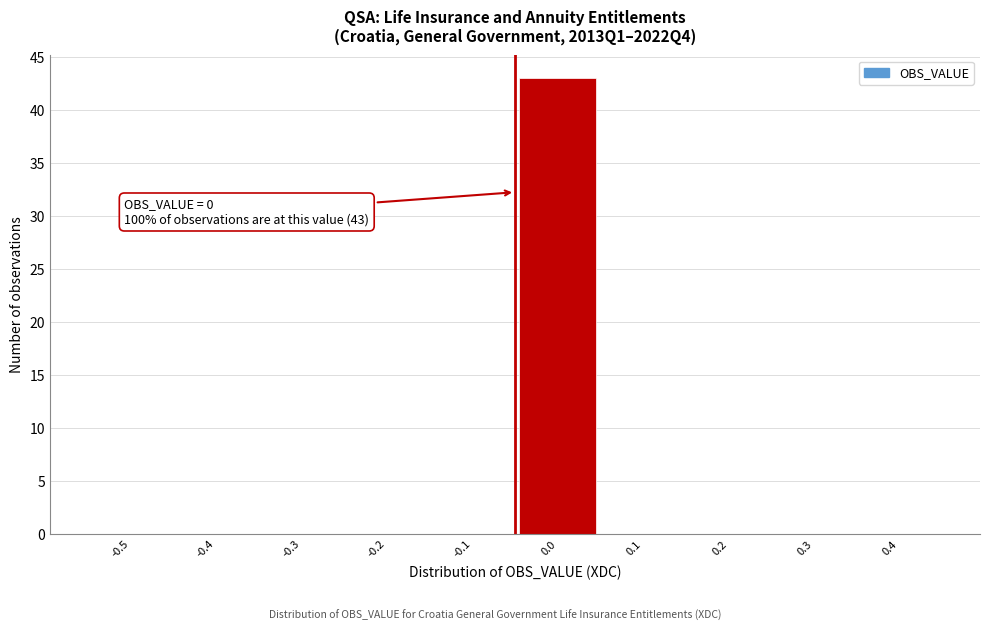

Reading left to right, what are all the values shown in this chart?

-0.5=0	-0.4=0	-0.3=0	-0.2=0	-0.1=0	0.0=43	0.1=0	0.2=0	0.3=0	0.4=0